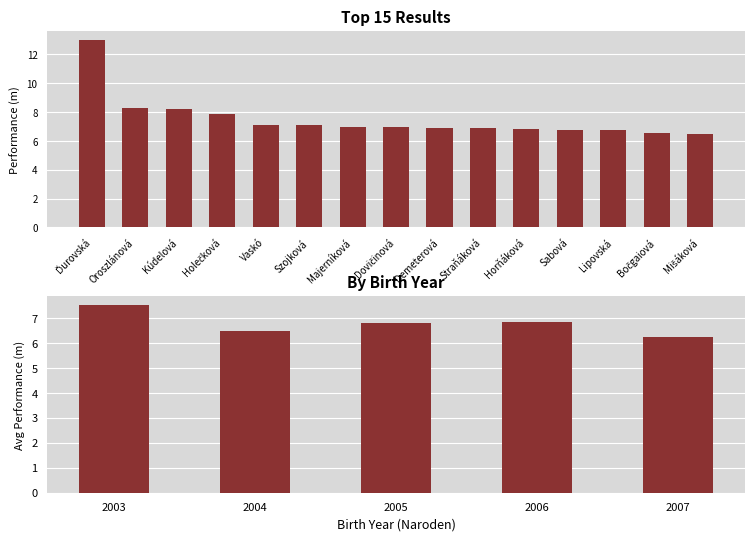

What is the sum of all values?

112.7